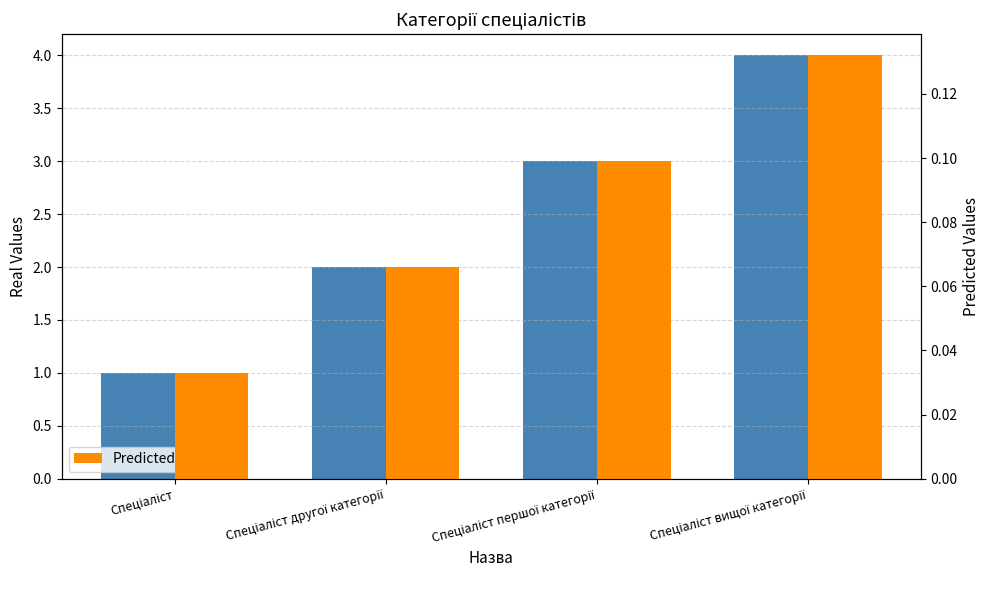

What is the difference between the maximum and minimum values in the Ідентифікатор series?

3.0